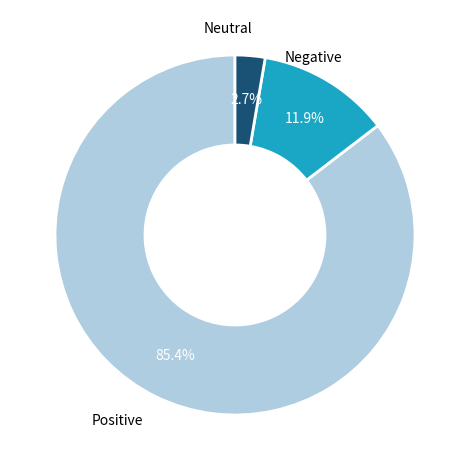

Is there a majority slice in this chart?

Yes